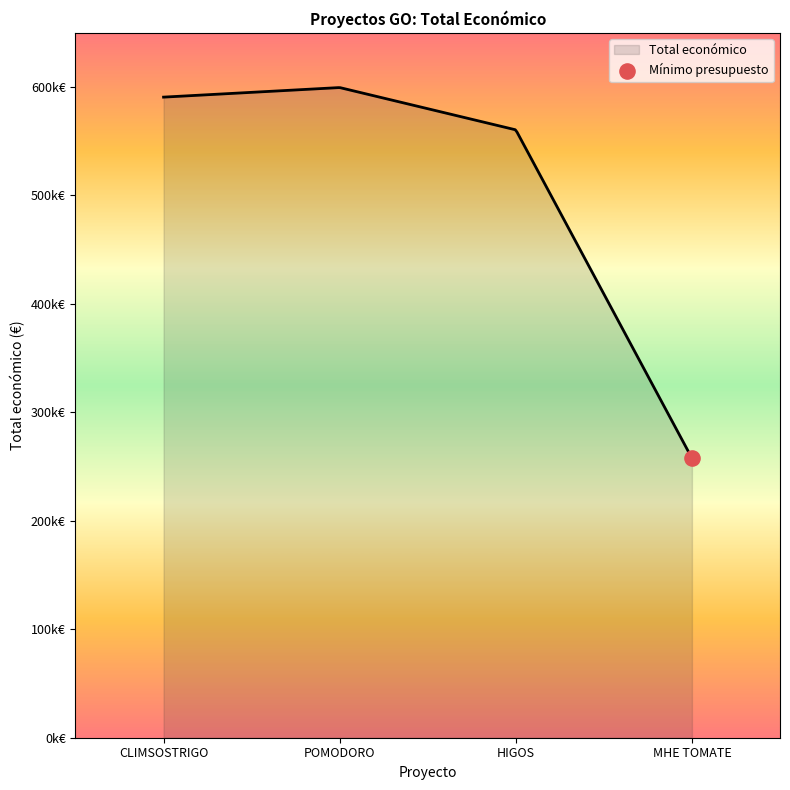

Does the chart have visible grid lines?

No